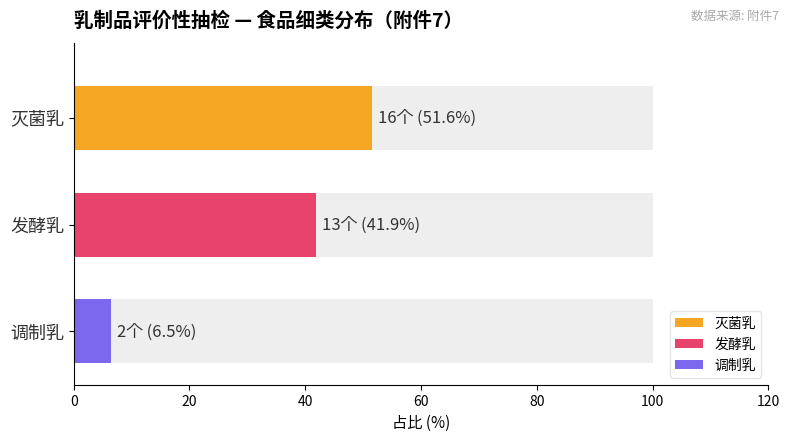

Count the values in the range 2 to 16.

3